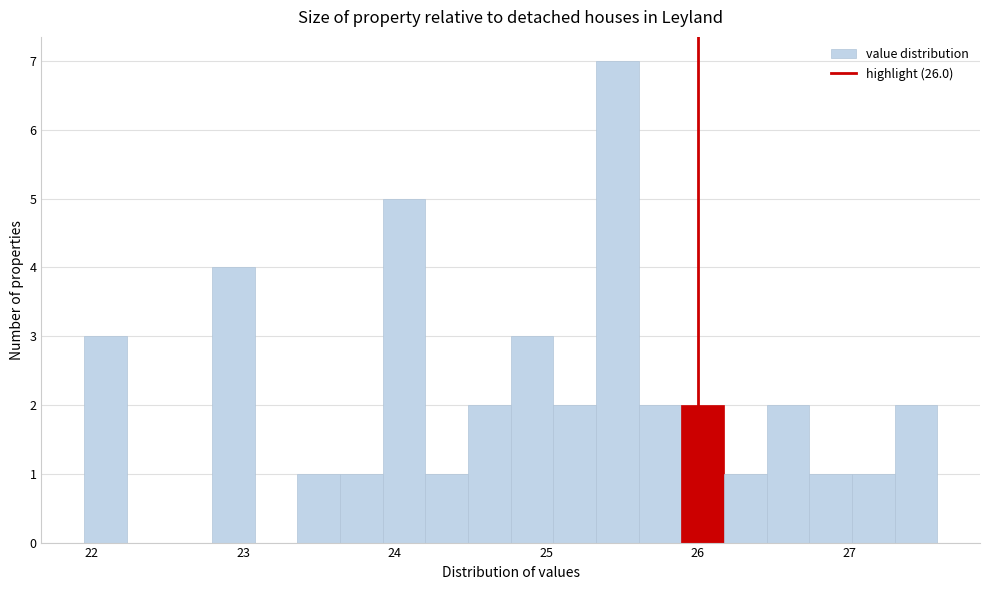

Read against the x-axis, roughly where is the centre of the tallest bar?

25.5